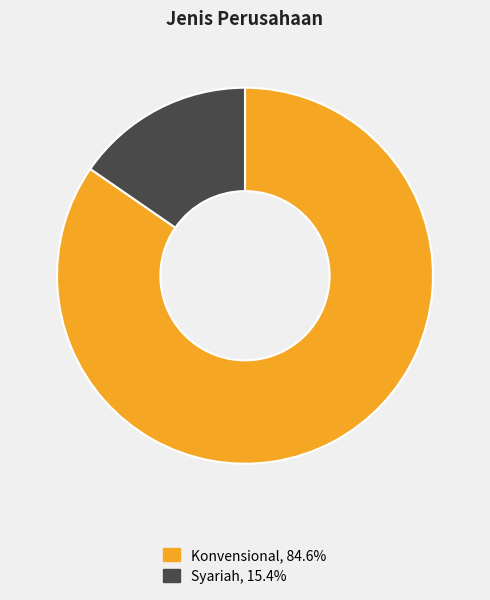

Rank the categories by value from lowest to highest.

Syariah, Konvensional